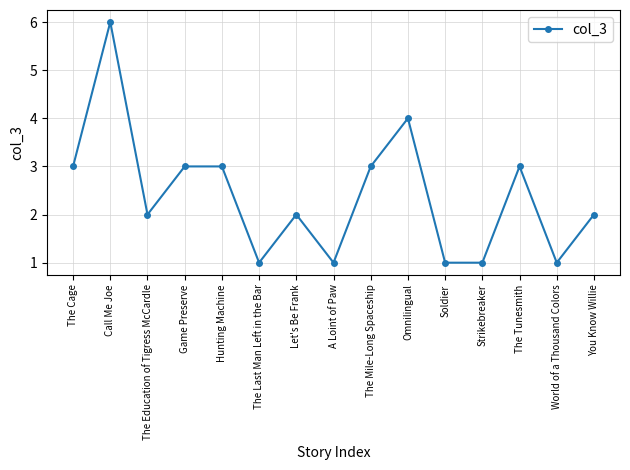

True or false: there are more than 2 points higher than both neighbors.

True